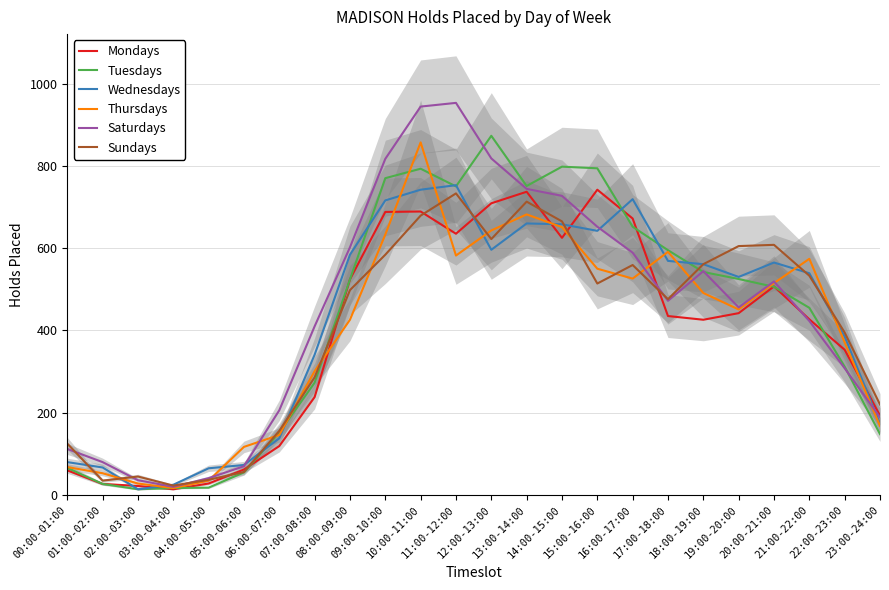

What is the smallest value displayed?

14